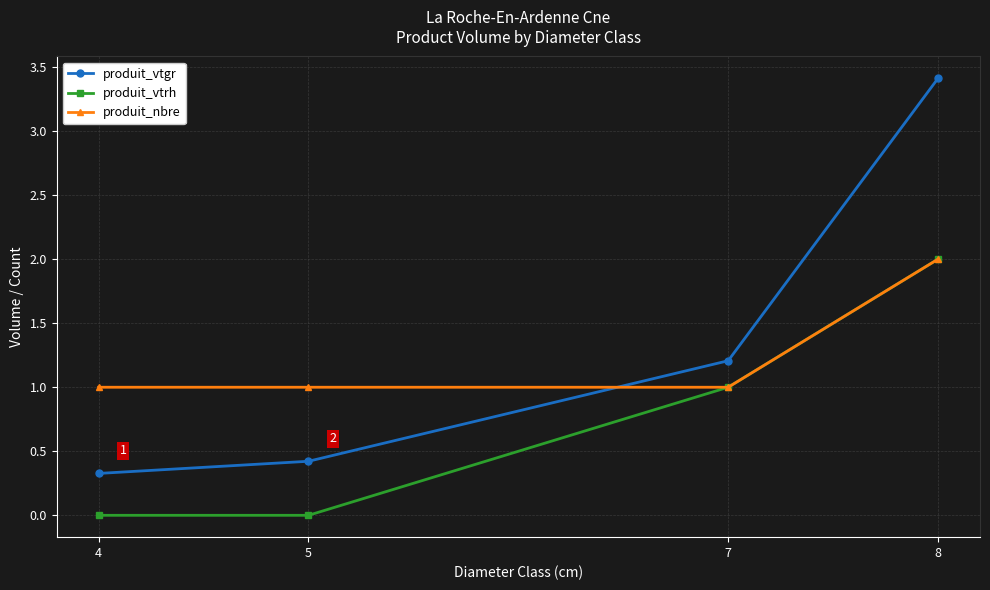

True or false: produit_vtgr has a value of 0.4 at 5.

True